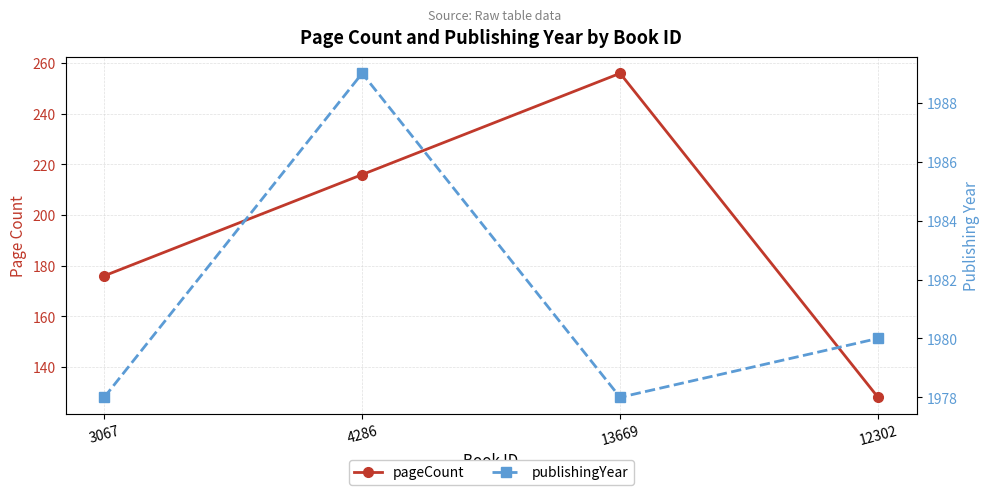

At how many categories does at least one series exceed 1509?

4